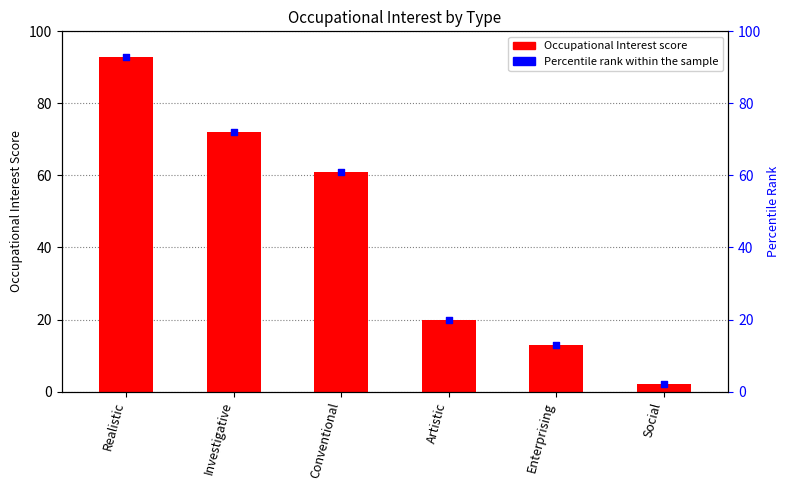

At which category is the sum across all series the highest?

Realistic